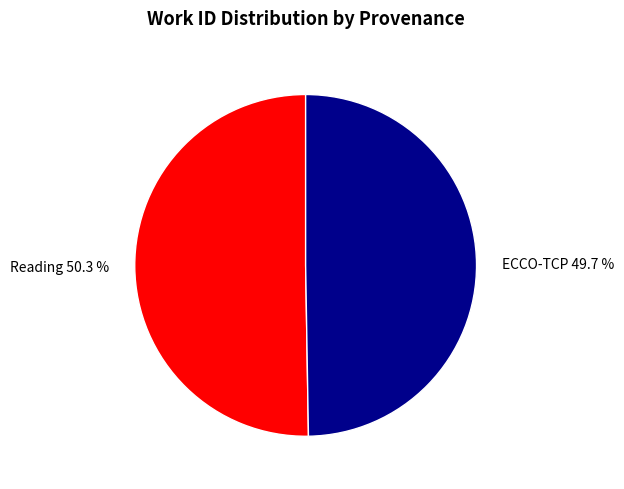

Combined, what portion of the pie is Reading and ECCO-TCP?

100.0%